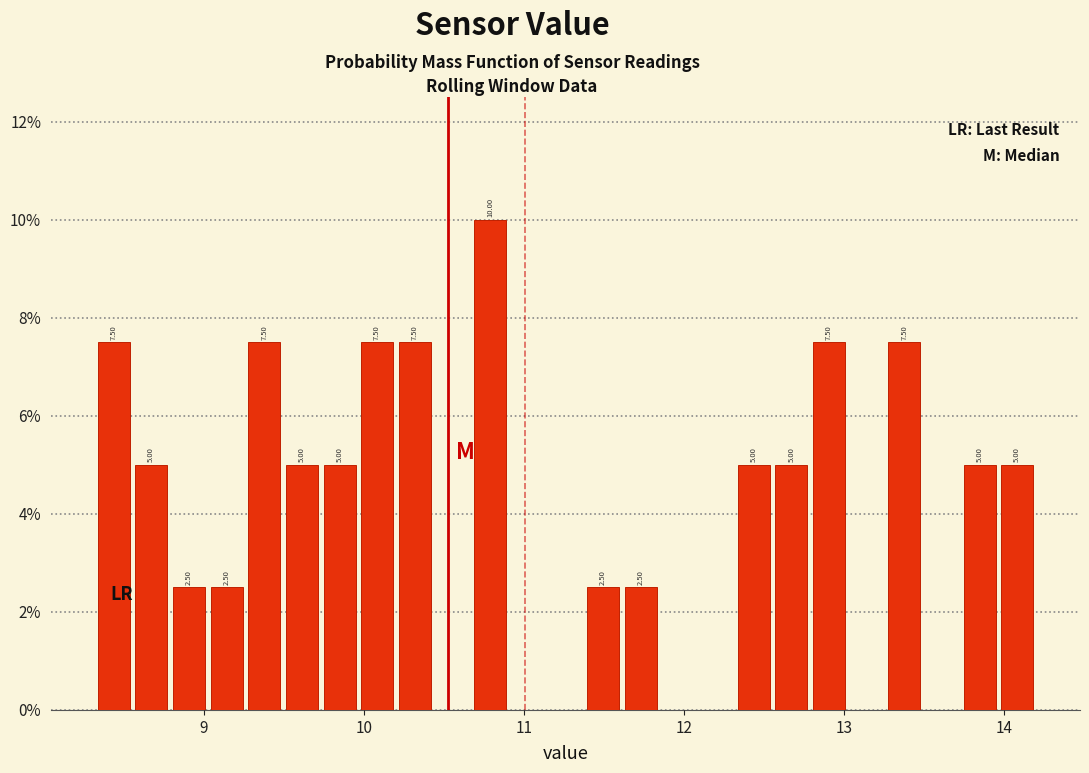

Around what value on the x-axis is the tallest bar? Give the approximate position of its centre, as read against the axis.

10.8